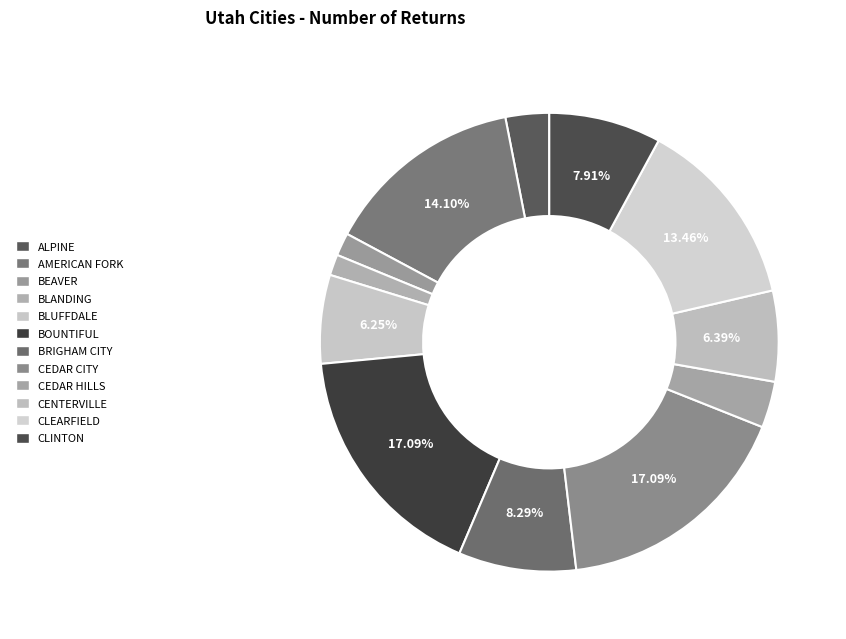

What is the smallest slice in the pie chart?

BLANDING